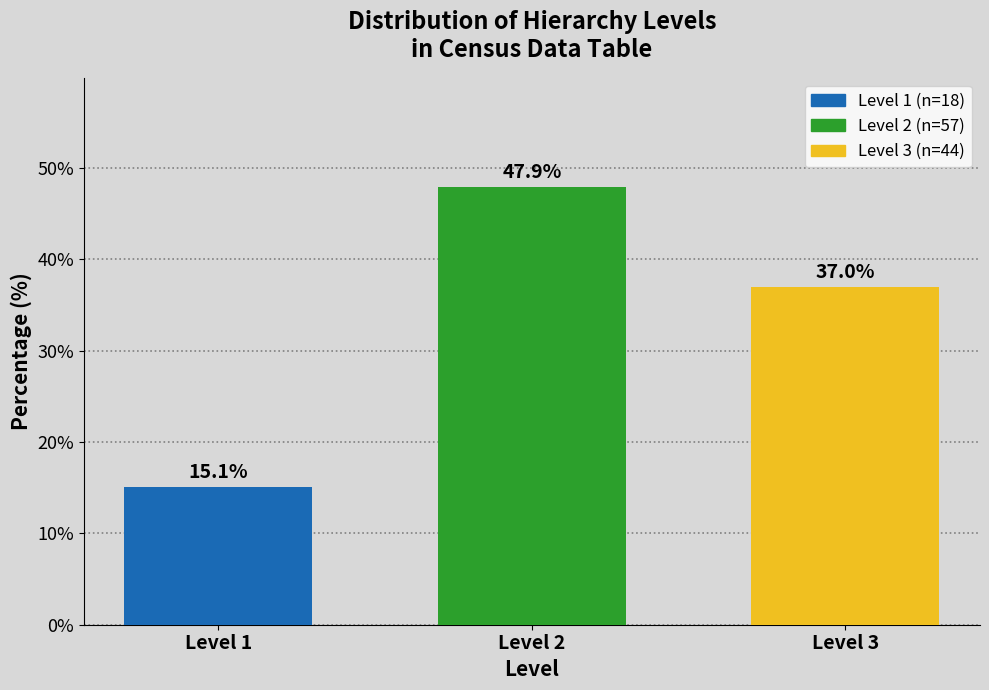

Reading left to right, extract all data points from this chart.

15.1	47.9	37.0